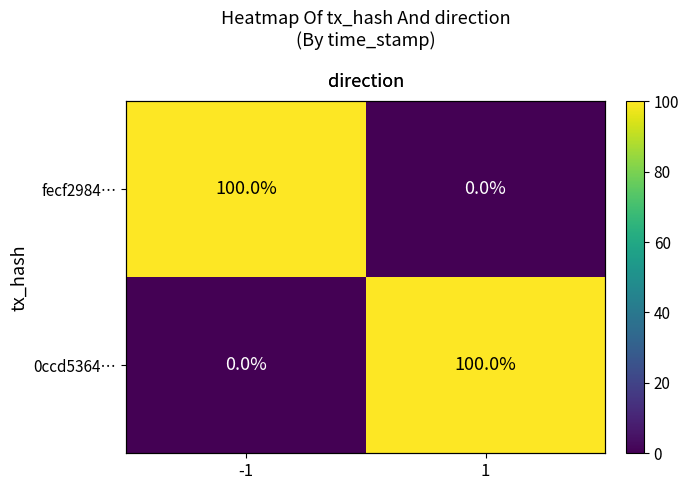

At which category is the sum across all series the highest?

-1